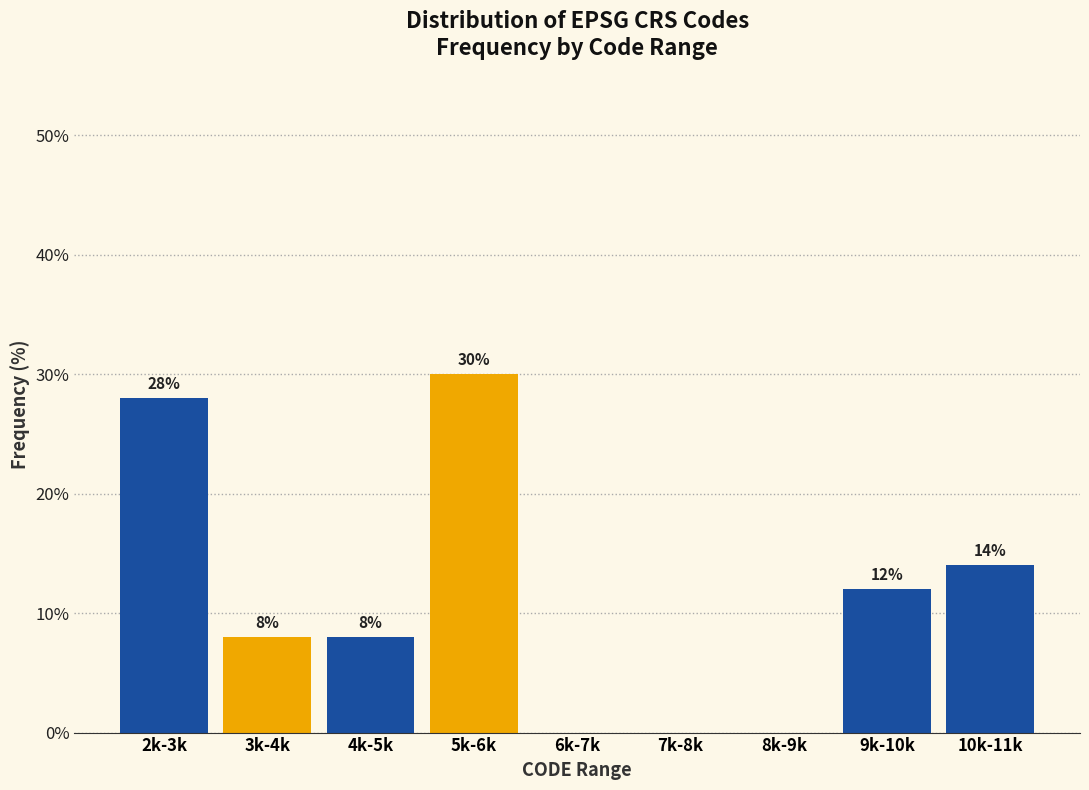

Reading left to right, transcribe all the data shown in this chart.

2k-3k=28.0	3k-4k=8.0	4k-5k=8.0	5k-6k=30.0	6k-7k=0.0	7k-8k=0.0	8k-9k=0.0	9k-10k=12.0	10k-11k=14.0